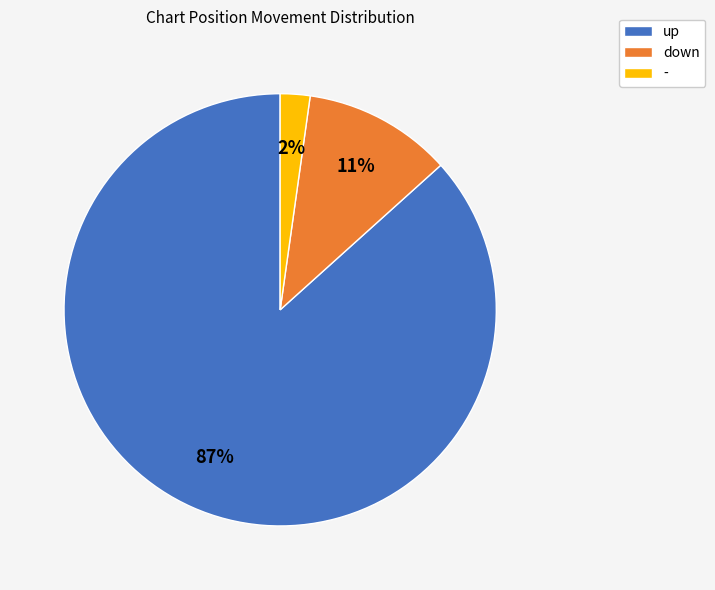

How many segments does this pie chart have?

3